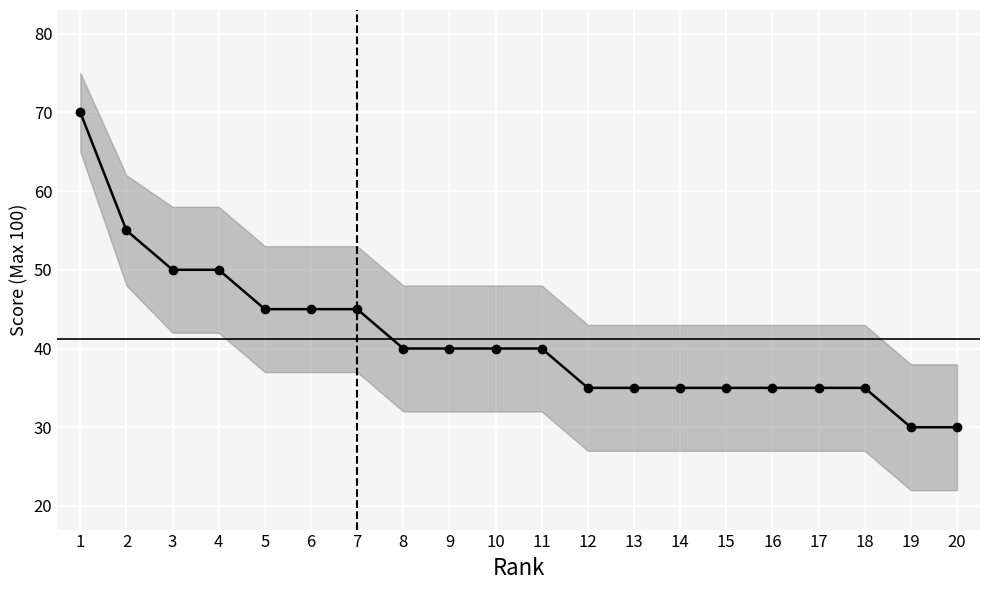

How many lines are shown in the chart?

1